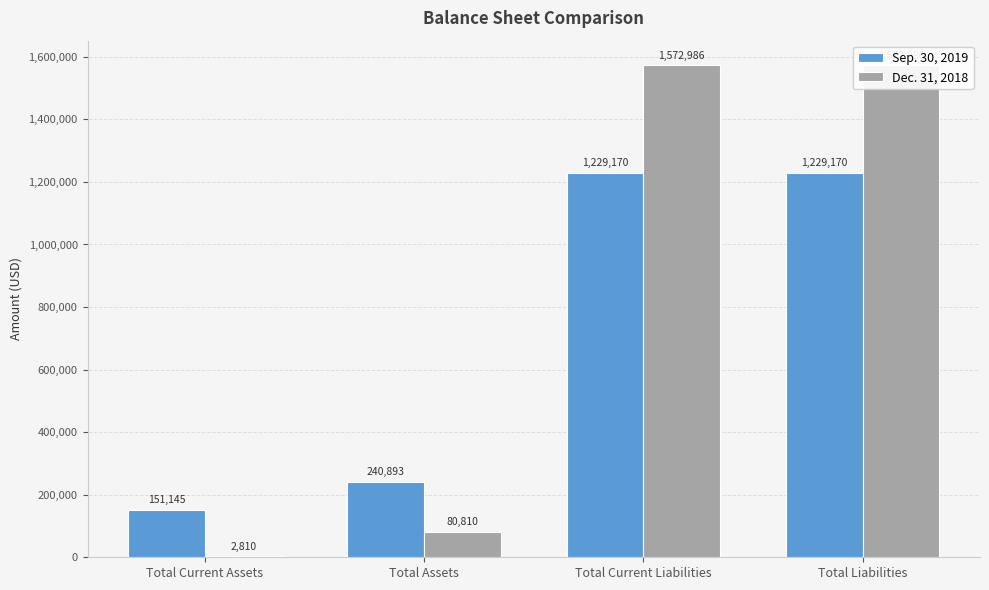

The Dec. 31, 2018 series shows 733002 at Total Current Liabilities. True or false?

False